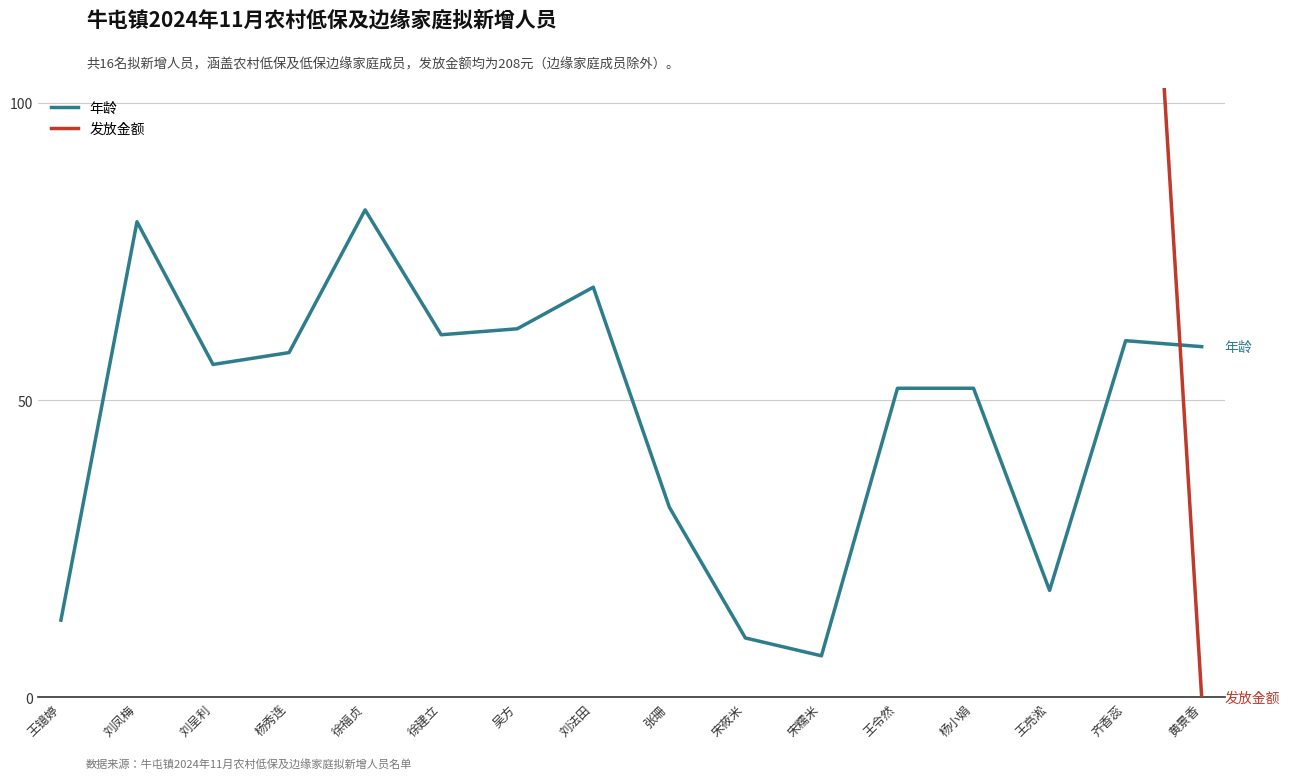

Reading left to right, list all the values displayed in this chart.

年龄: 王镱婷=13	刘凤梅=80	刘呈利=56	杨秀连=58	徐福贞=82	徐建立=61	吴方=62	刘法田=69	张珊=32	宋莜米=10	宋糯米=7	王令然=52	杨小娟=52	王亮淞=18	齐香蕊=60	黄景香=59
发放金额: 王镱婷=208	刘凤梅=208	刘呈利=208	杨秀连=208	徐福贞=208	徐建立=208	吴方=208	刘法田=208	张珊=208	宋莜米=208	宋糯米=208	王令然=208	杨小娟=208	王亮淞=208	齐香蕊=208	黄景香=0